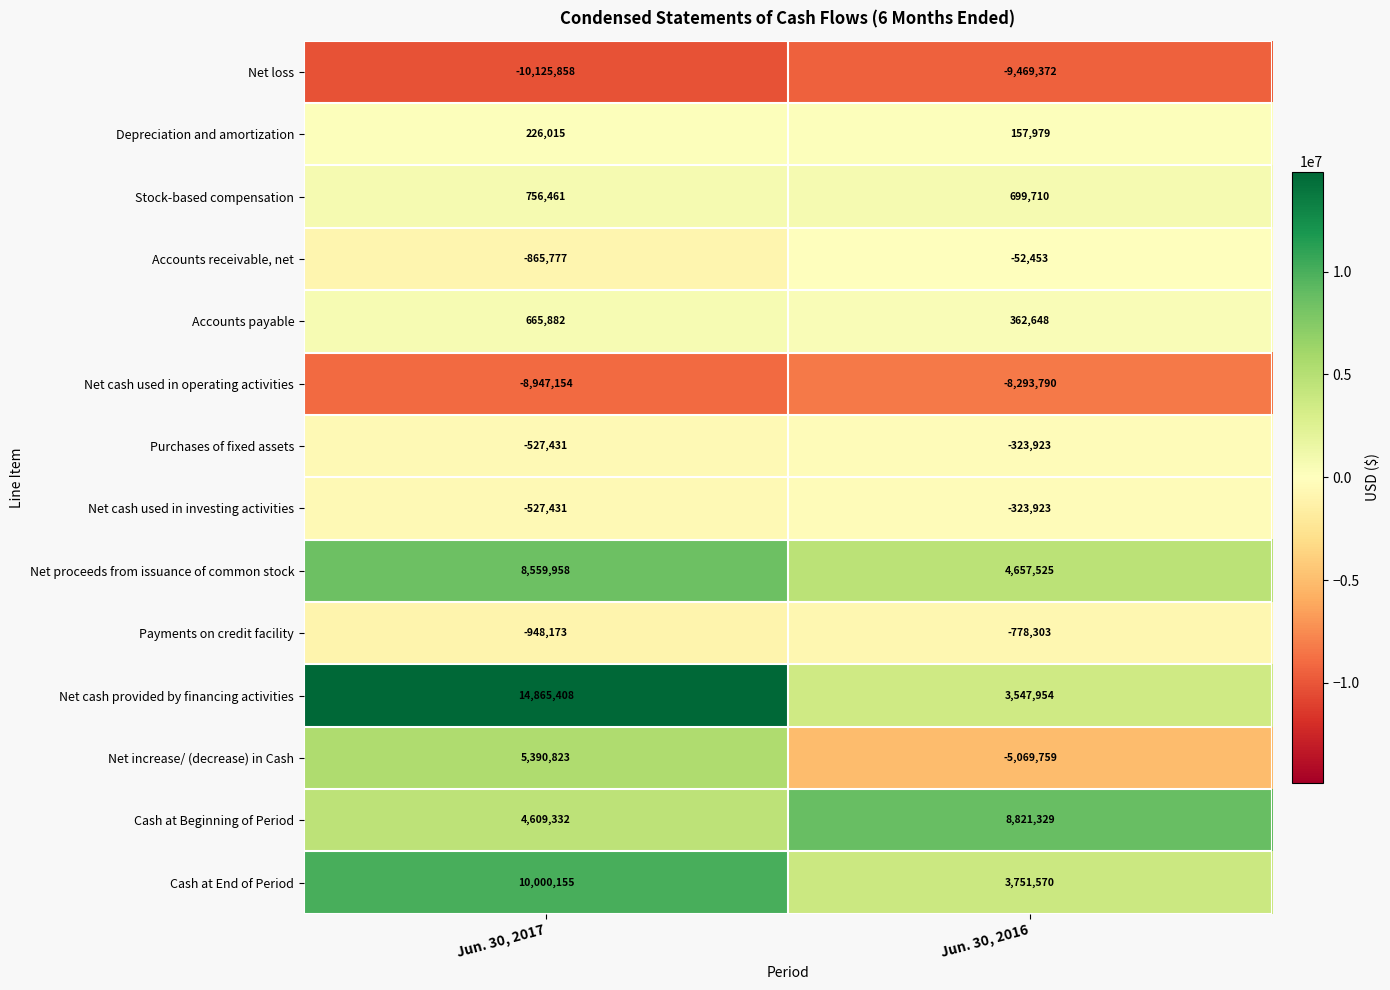

What is the total value across all series at Jun. 30, 2017?

23132210